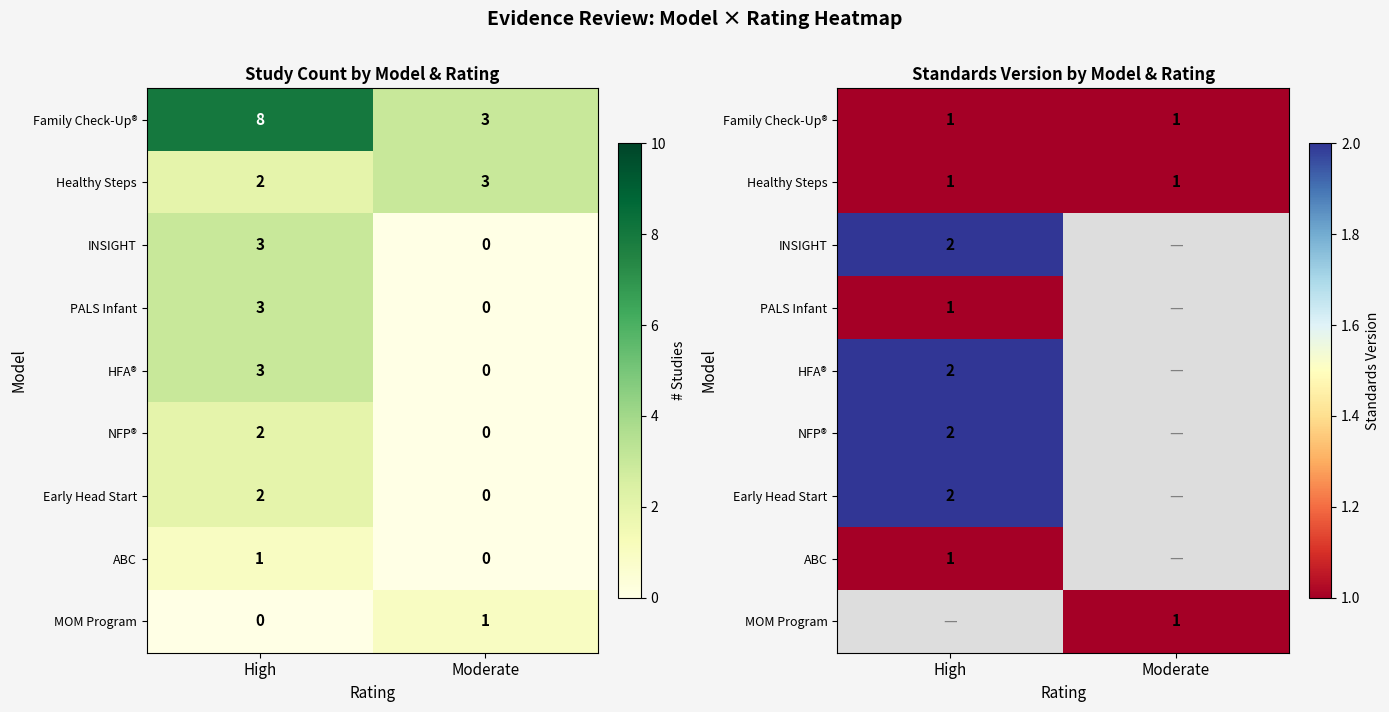

At how many categories does at least one series exceed 1?

1